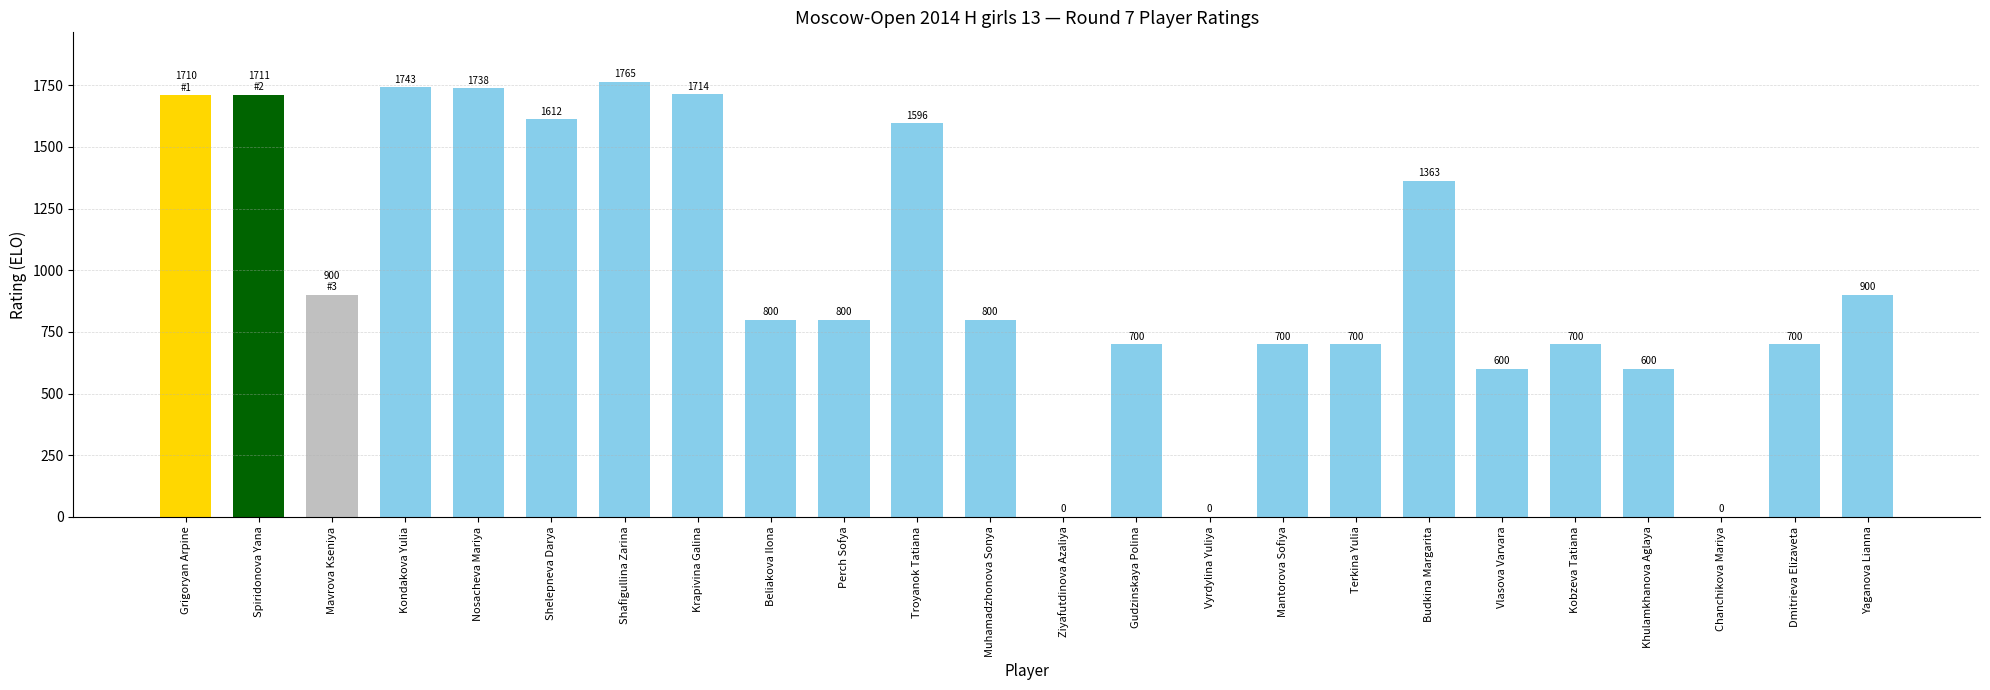

Where does the data first go above 800?

Grigoryan Arpine